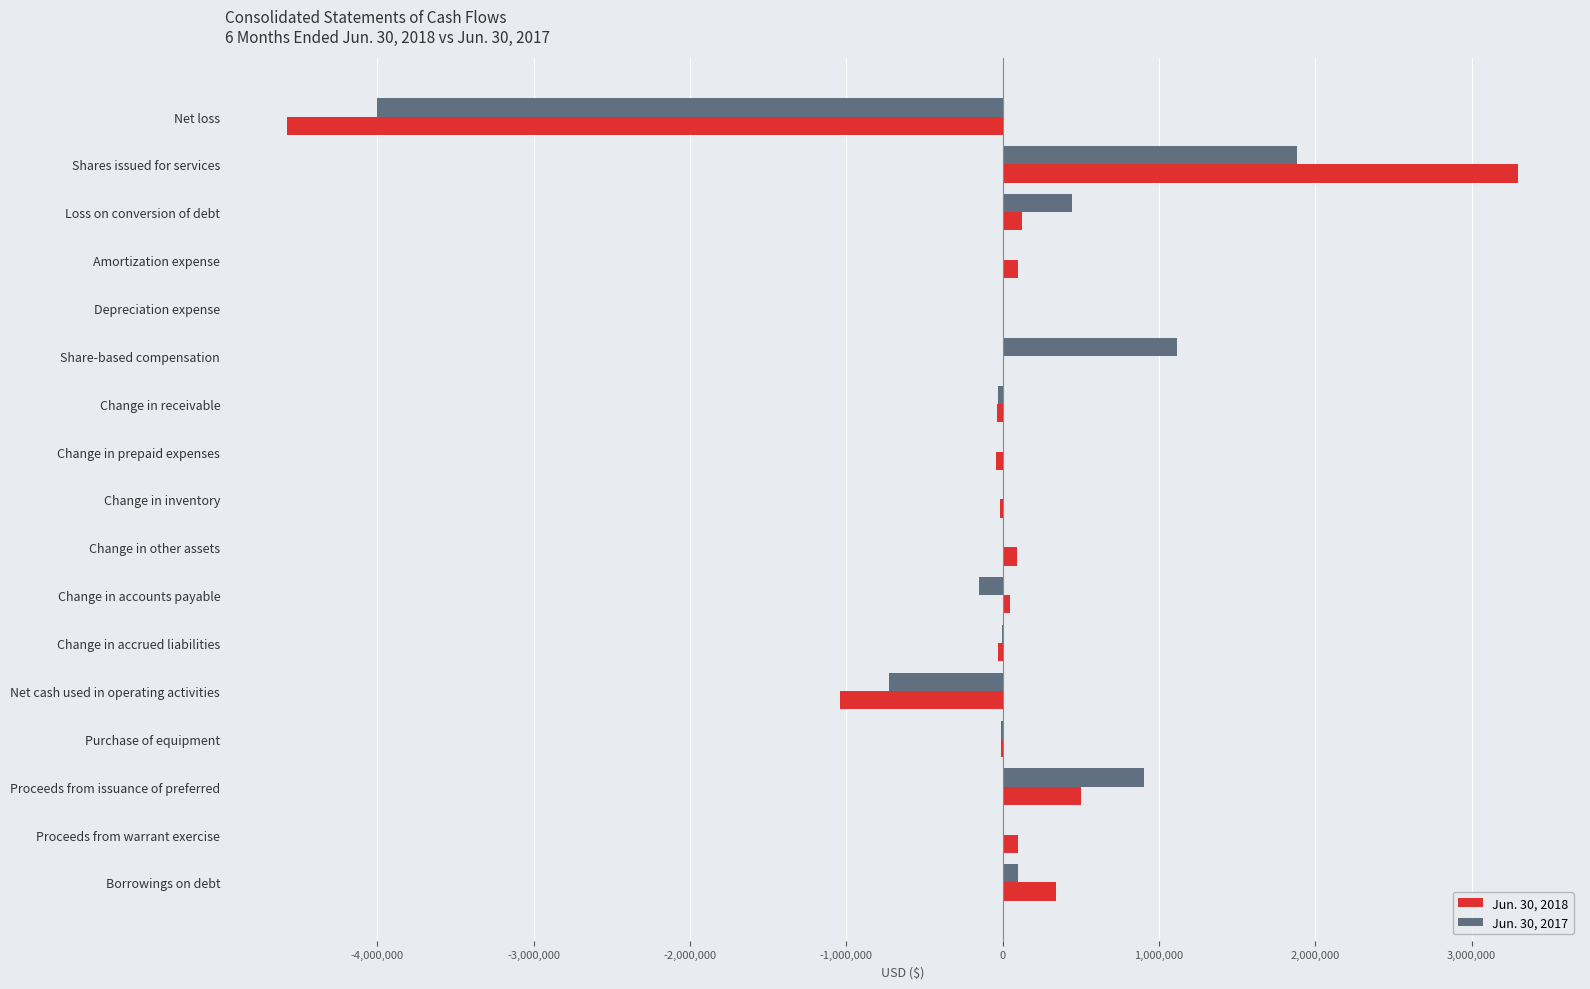

At which label does Jun. 30, 2018 reach its peak?

Shares issued for services